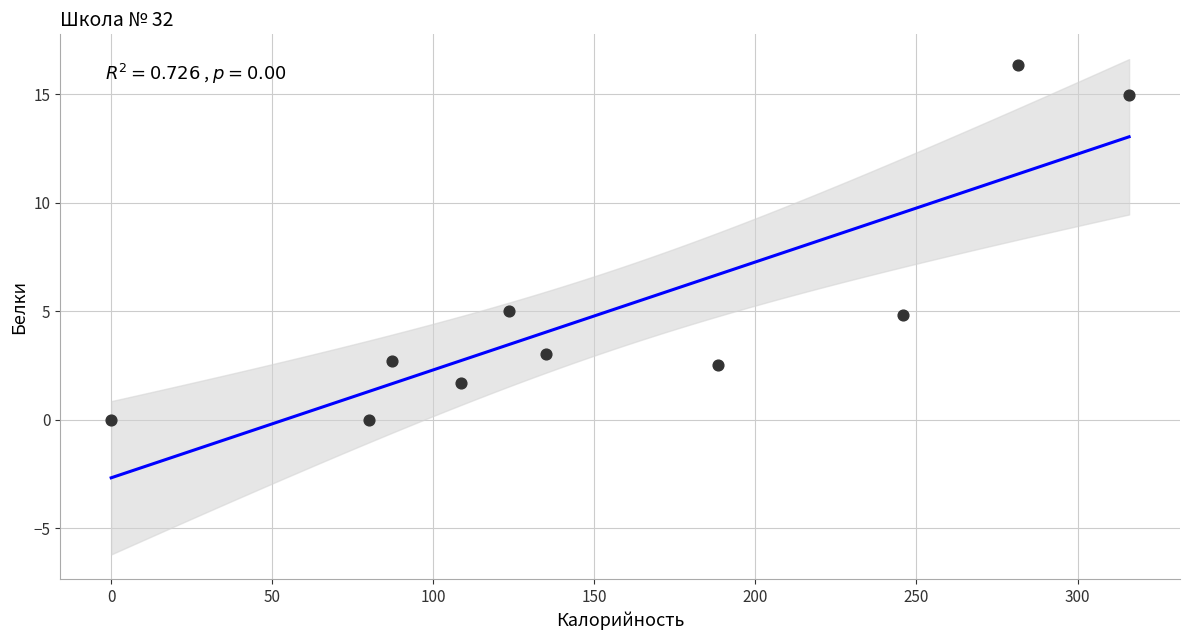

What is the range of Y values (max minus min)?

16.3